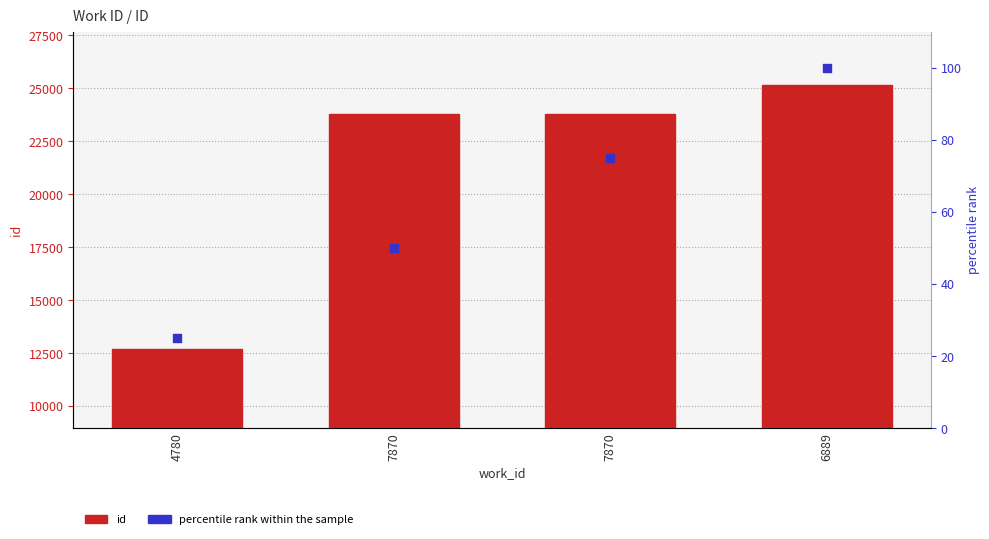

What is the total value across all series at 4780?

12720